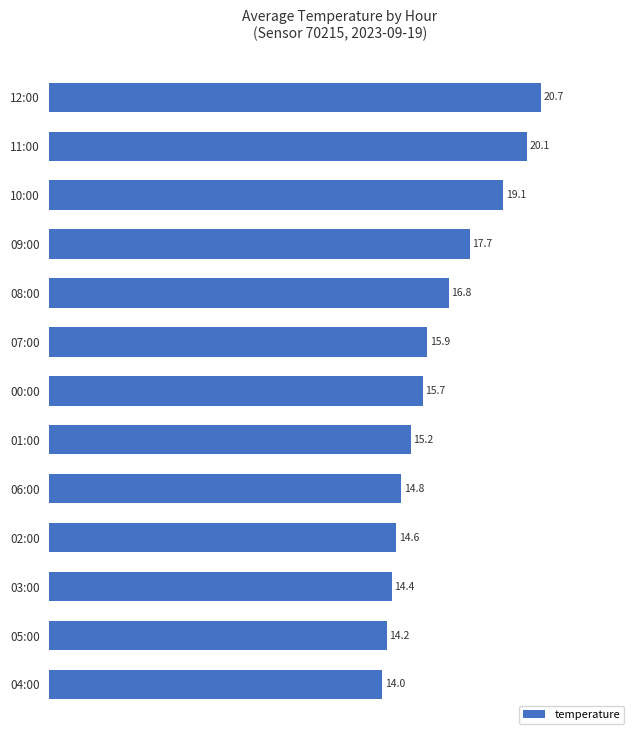

How many data points are less than 15?

5